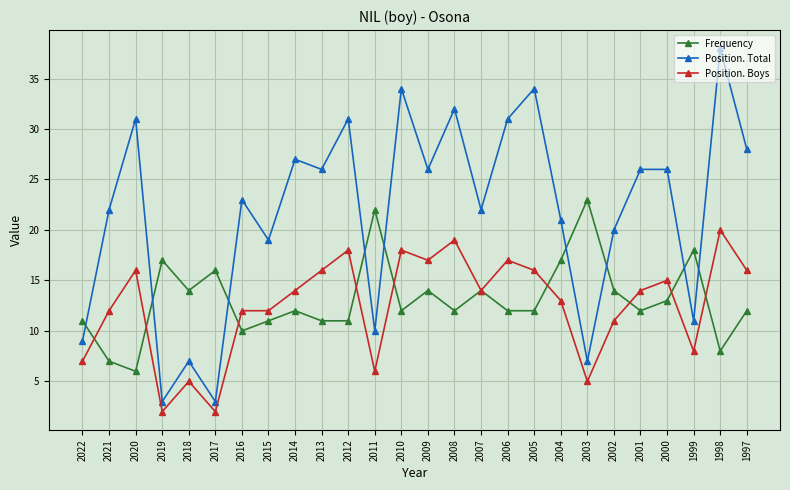

What is the sum of the Position. Total values at 2002 and 2019?

23